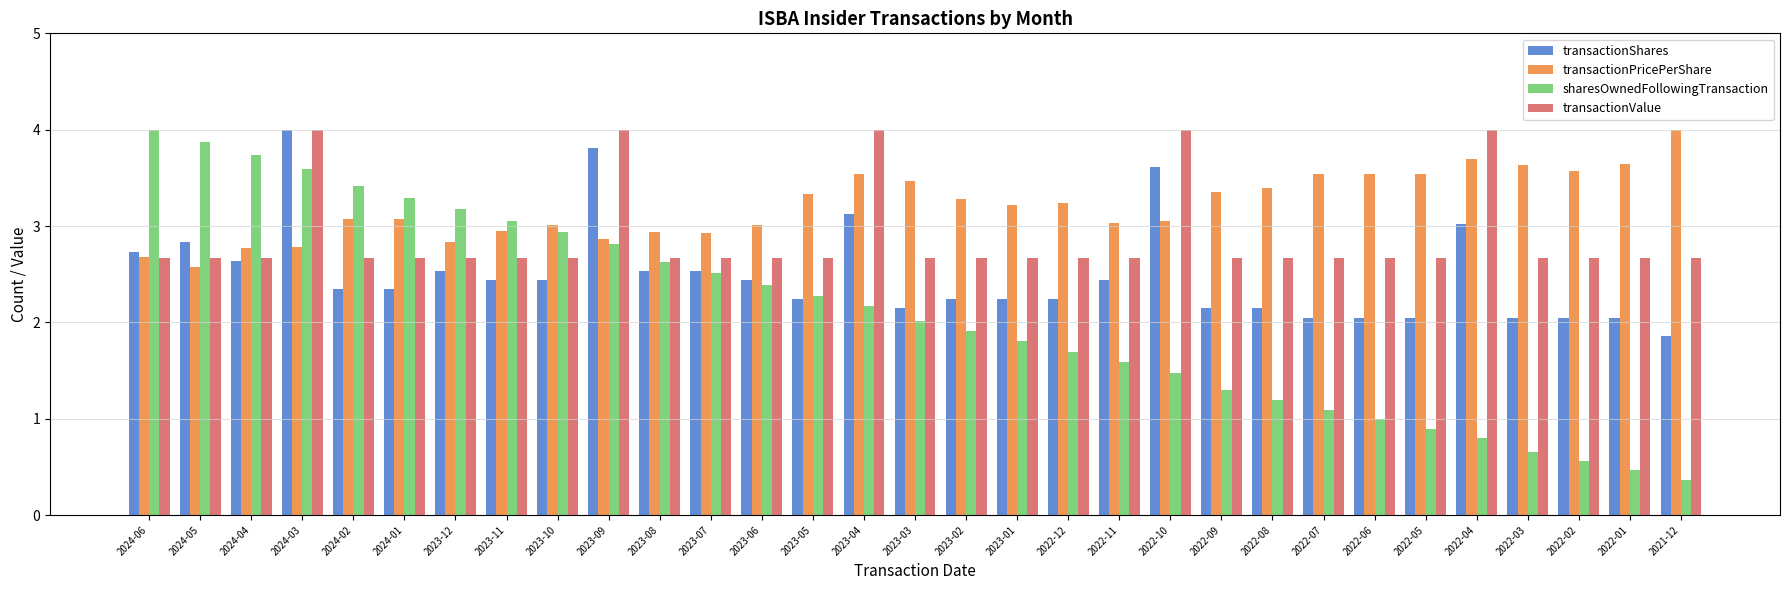

What position from the right is 2023-01?

14